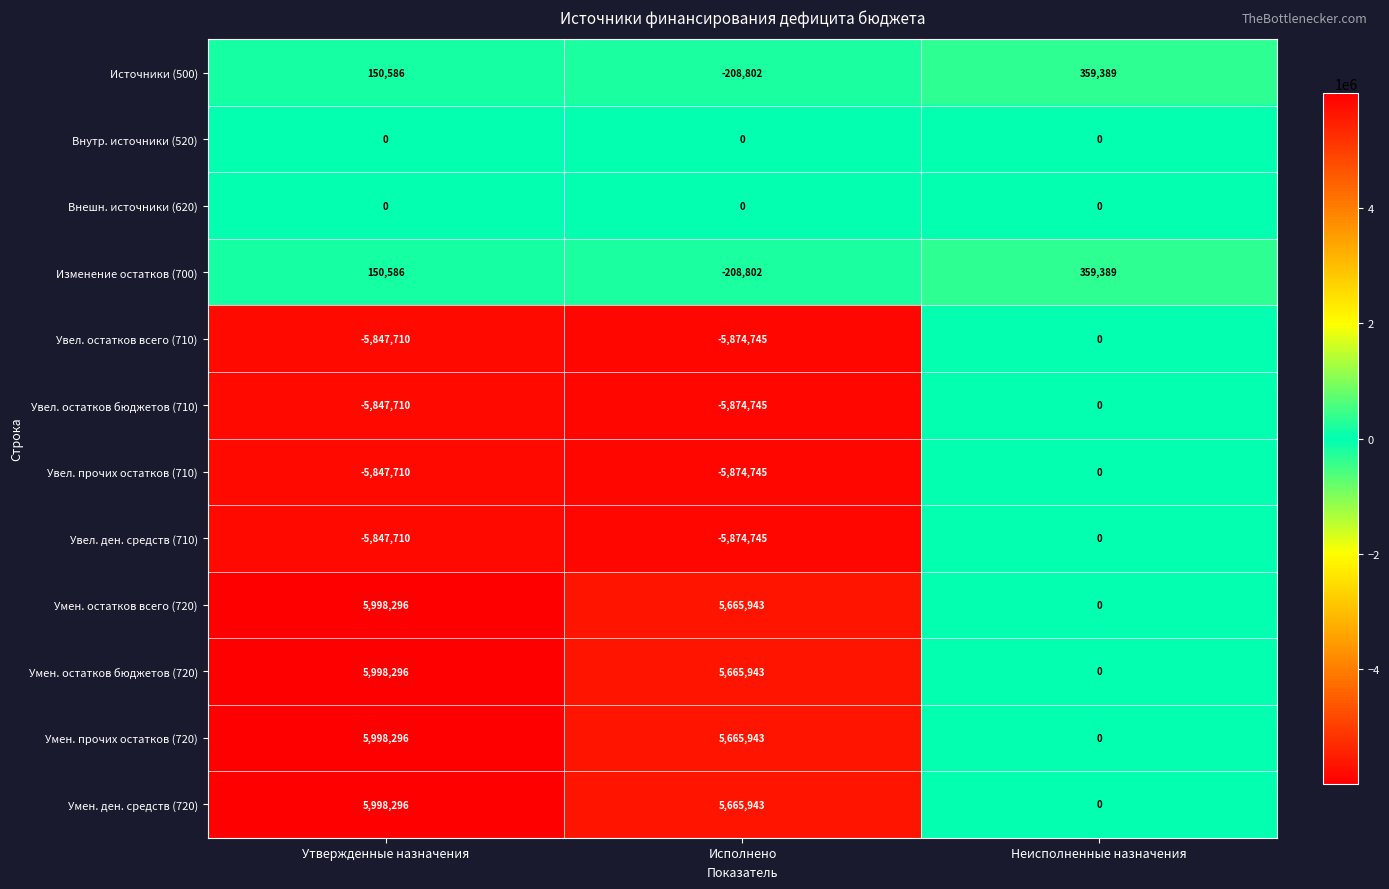

What is the sum of all Умен. остатков бюджетов (720) values?

11664239